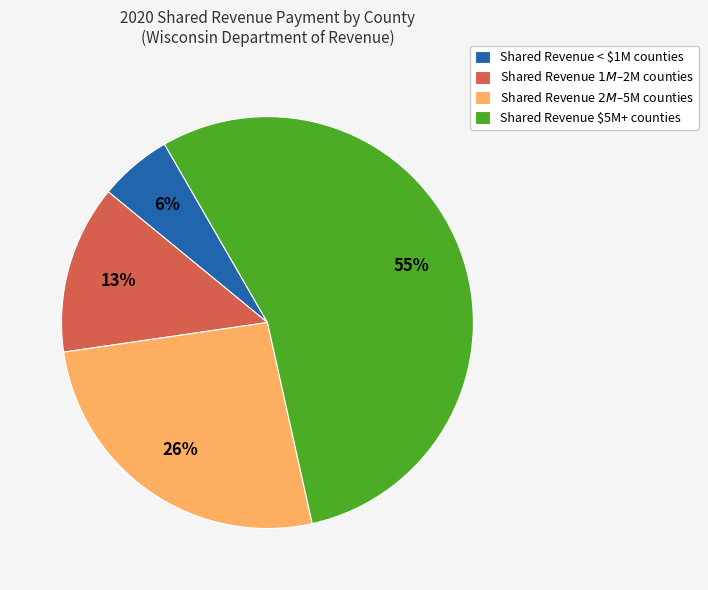

The Shared Revenue $5M+ counties slice represents 60% of the pie. True or false?

False